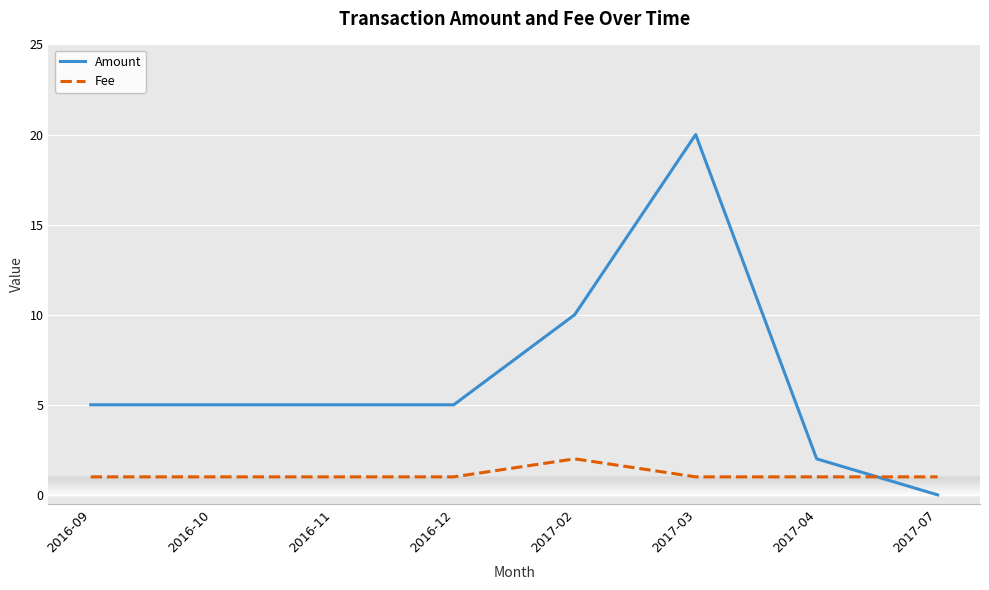

Is the value of Amount at 2016-09 greater than the value of Fee at 2017-04?

Yes